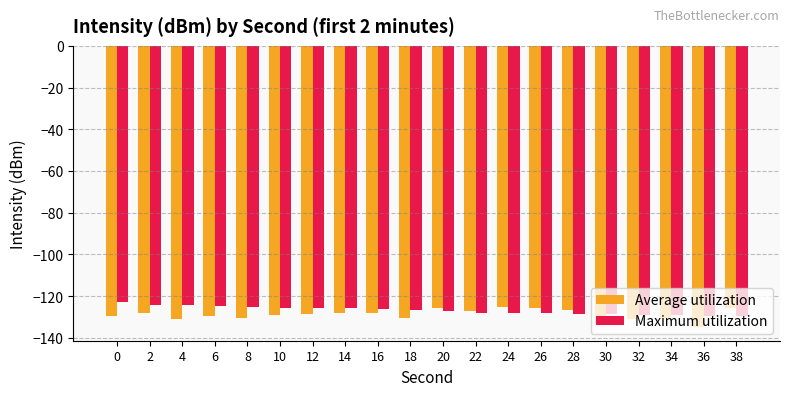

At which label does Average utilization reach its minimum?

36